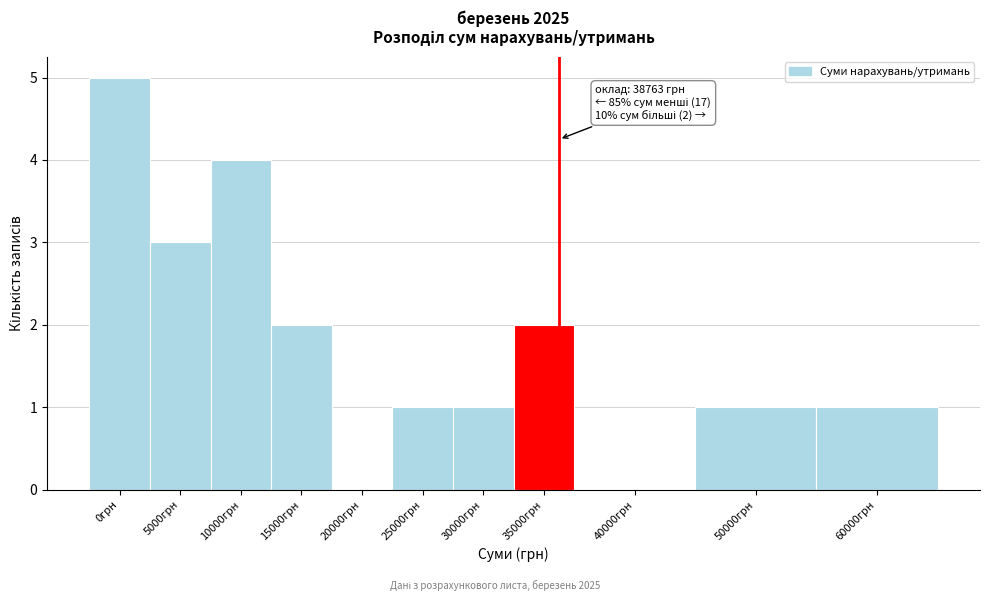

Reading left to right, list all the values displayed in this chart.

0грн=5	5000грн=3	10000грн=4	15000грн=2	20000грн=0	25000грн=1	30000грн=1	35000грн=2	40000грн=0	50000грн=1	60000грн=1